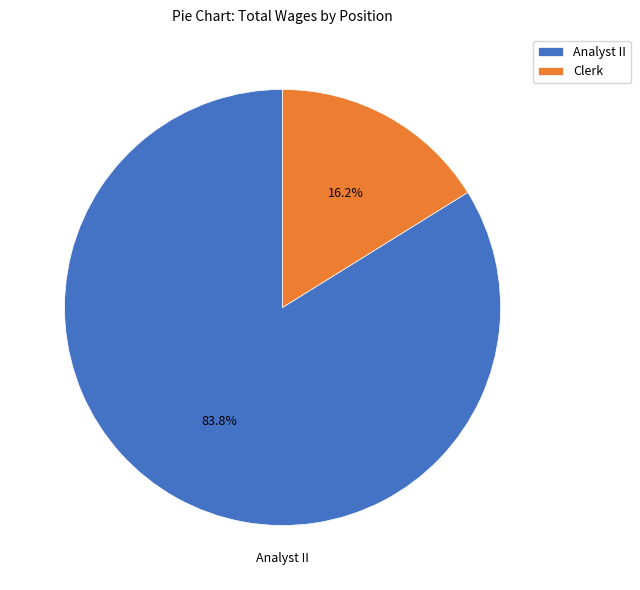

Is there any slice that represents more than half of the pie?

Yes